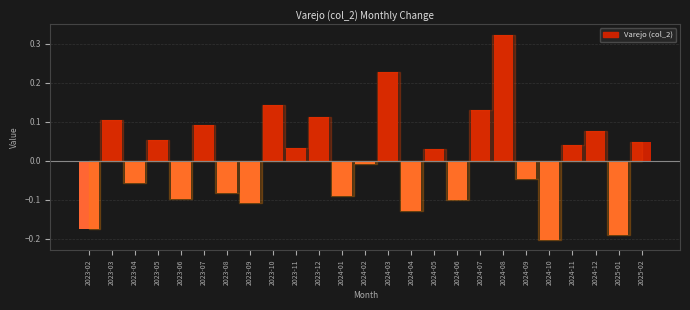

What is the change in value from 2024-09 to 2024-12?

+0.1